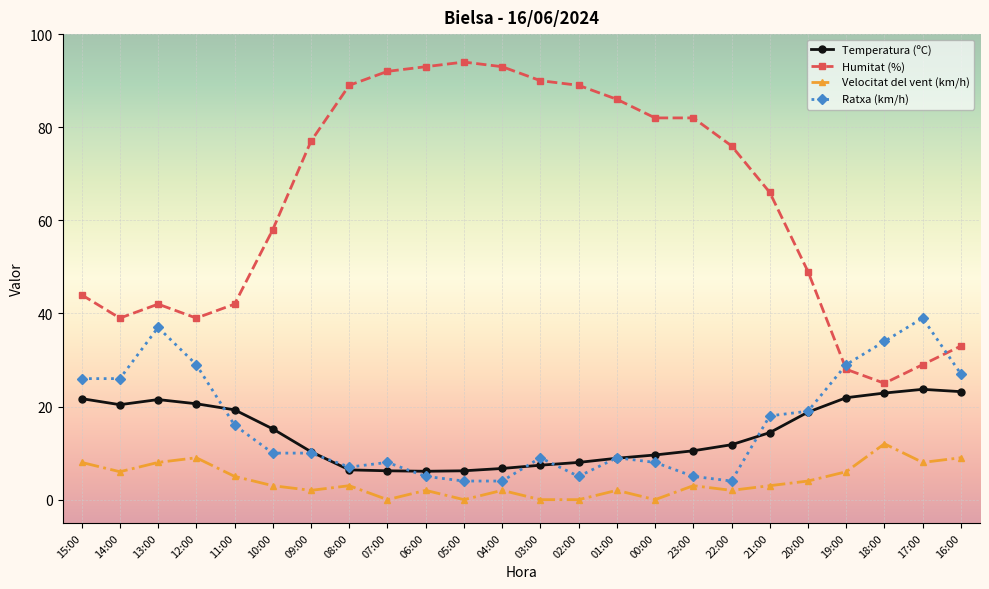

True or false: Ratxa (km/h) has more than 2 interior local peaks.

True